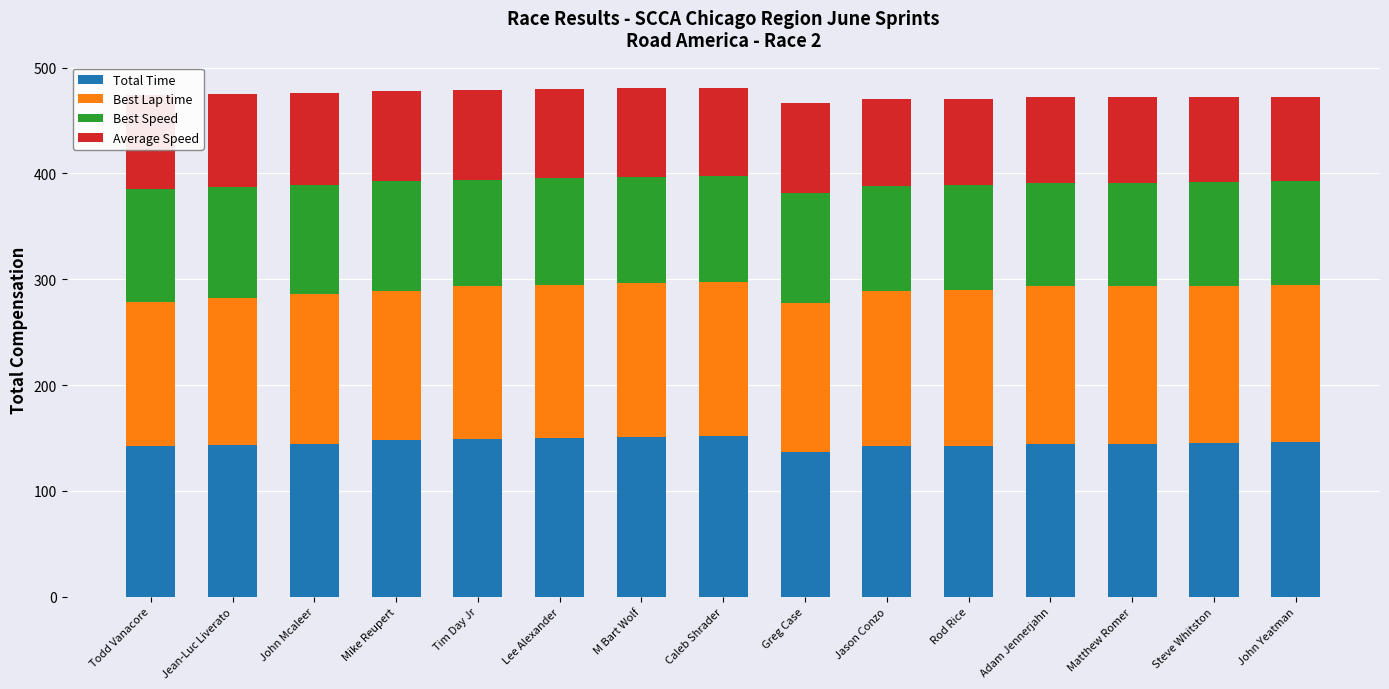

Which series has the largest total across all categories?

Total Time